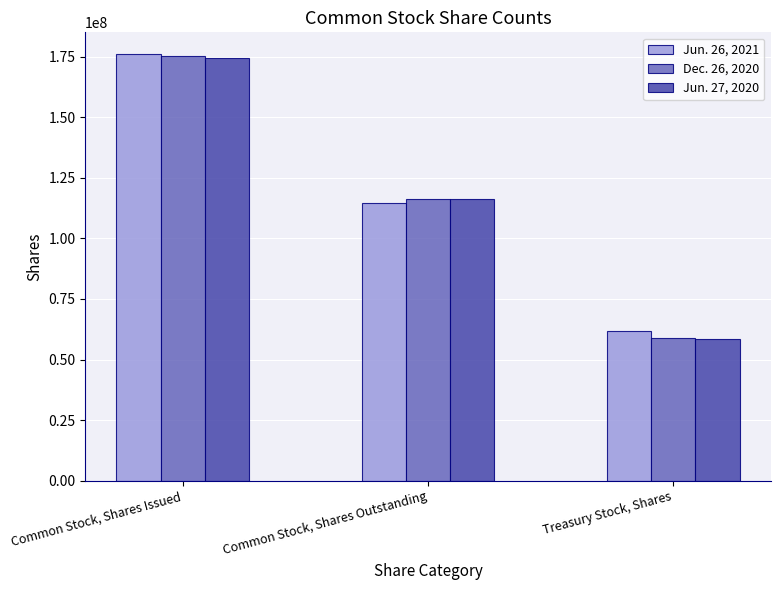

At which label does Dec. 26, 2020 reach its peak?

Common Stock, Shares Issued